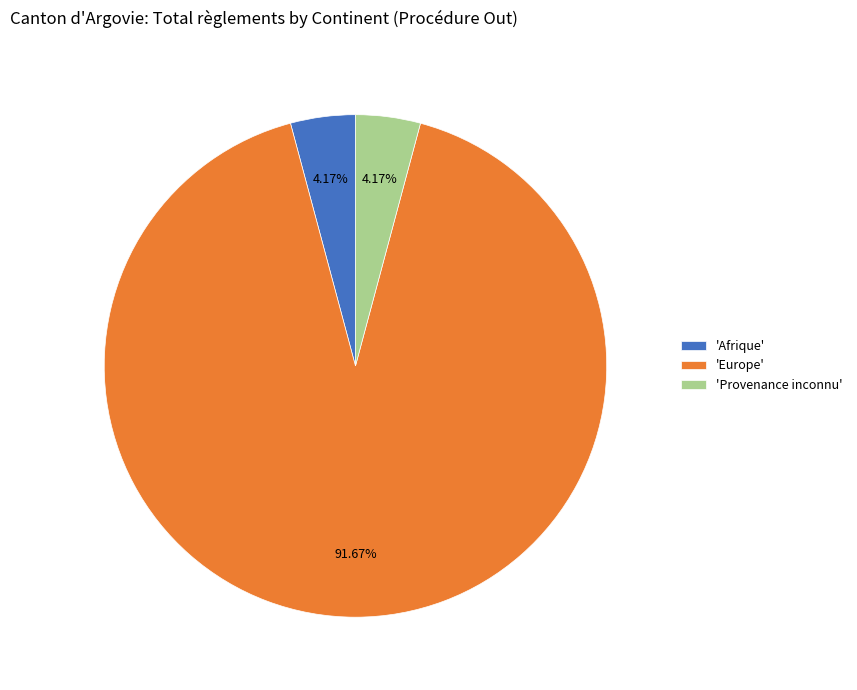

How many slices are in this pie chart?

3